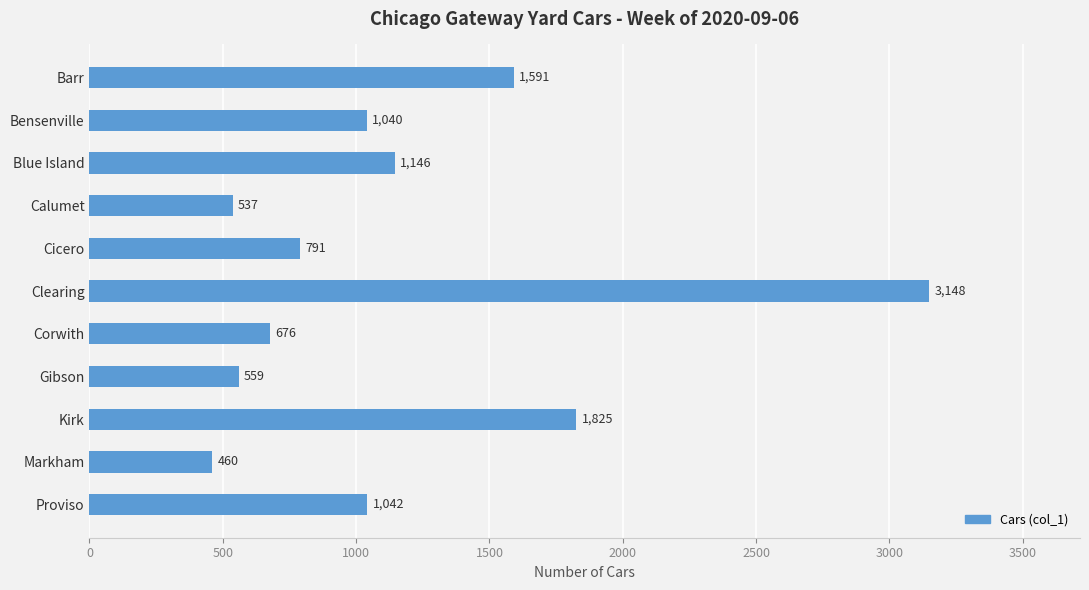

True or false: the data shows 416 at Blue Island.

False